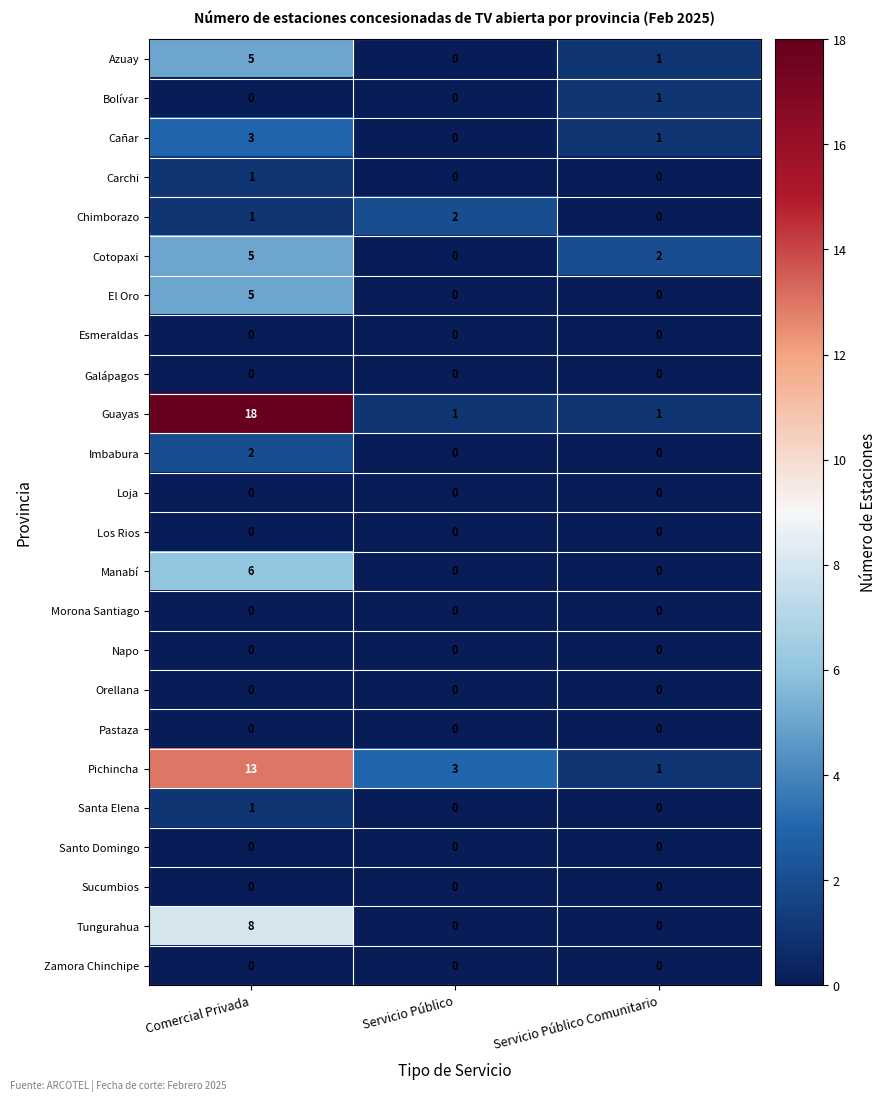

Is it true that Imbabura equals 0 at Servicio Público?

True